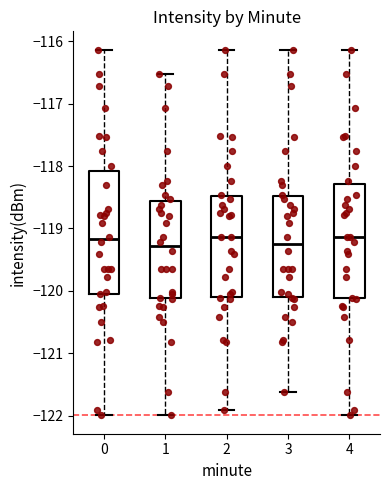

Where does the upper whisker of the box at x = 0 end on the y-axis? The values are not printed on the chart, so give them approximately, as read against the axis.

-116.1